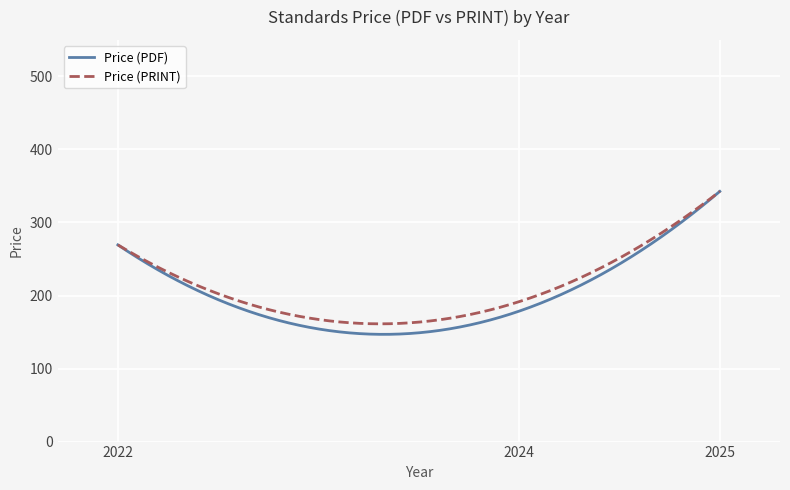

What is the maximum value for Price (PRINT)?

342.6